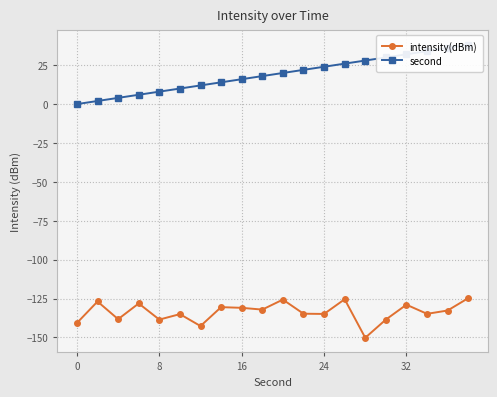

True or false: intensity(dBm) has more than 0 points higher than both neighbors.

True